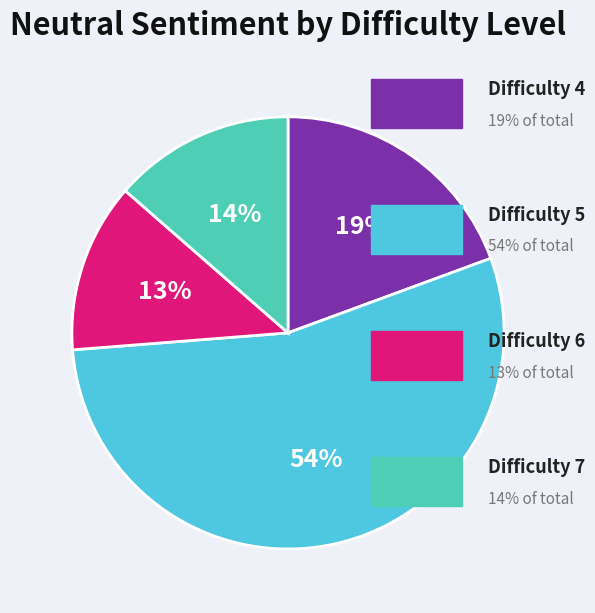

How many segments does this pie chart have?

4